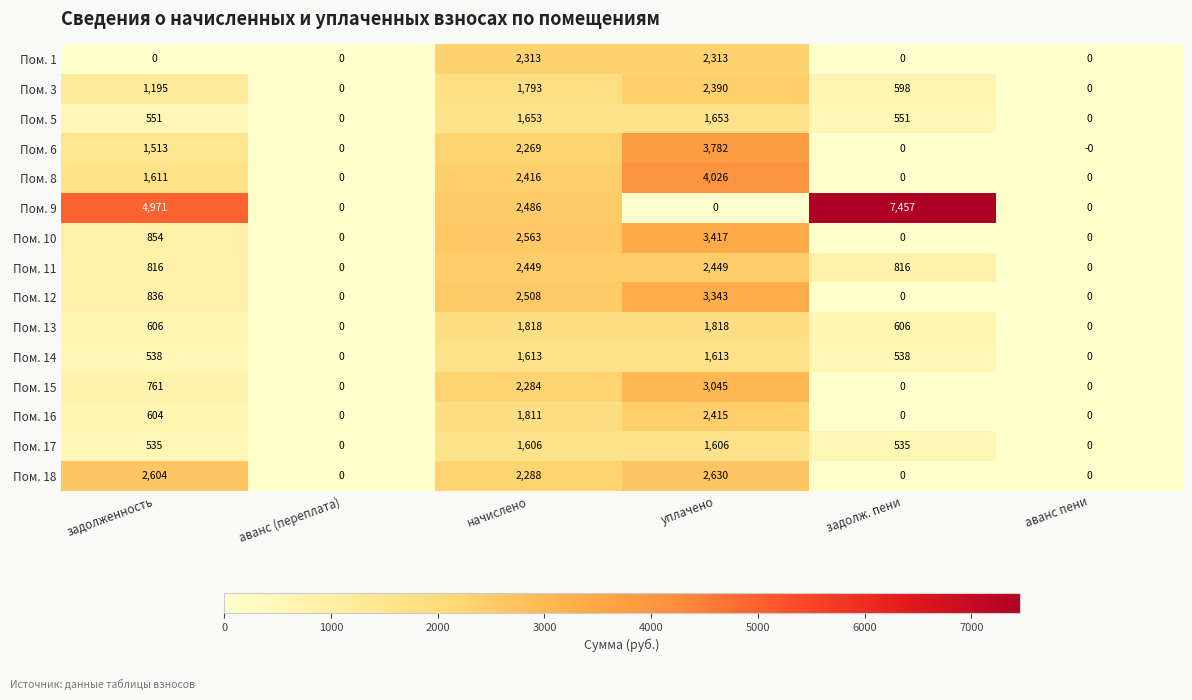

Which series has the largest total across all categories?

Пом. 9